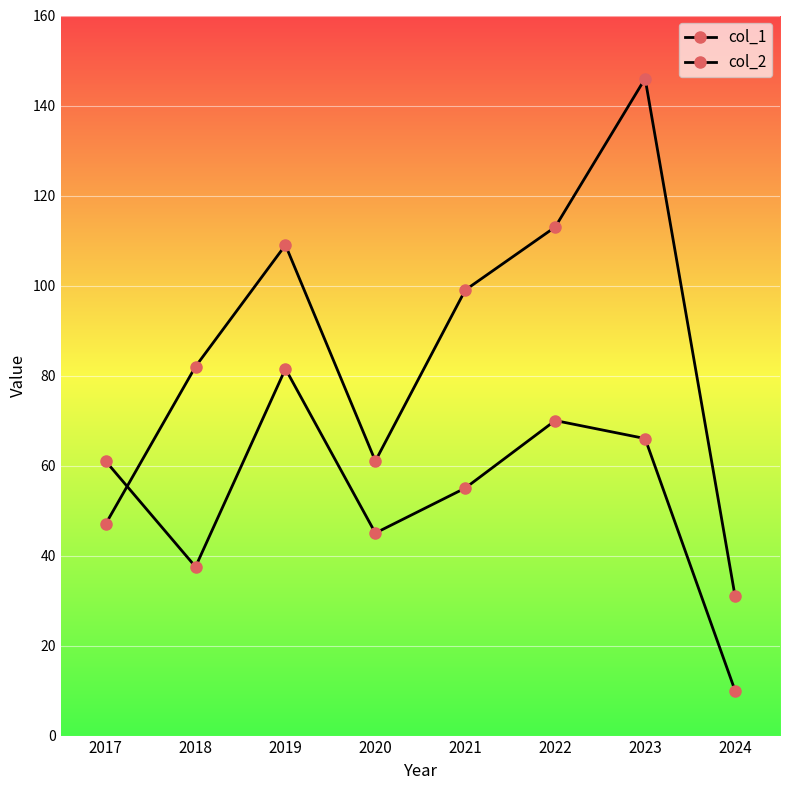

Is this an area chart (filled region under the line)?

No